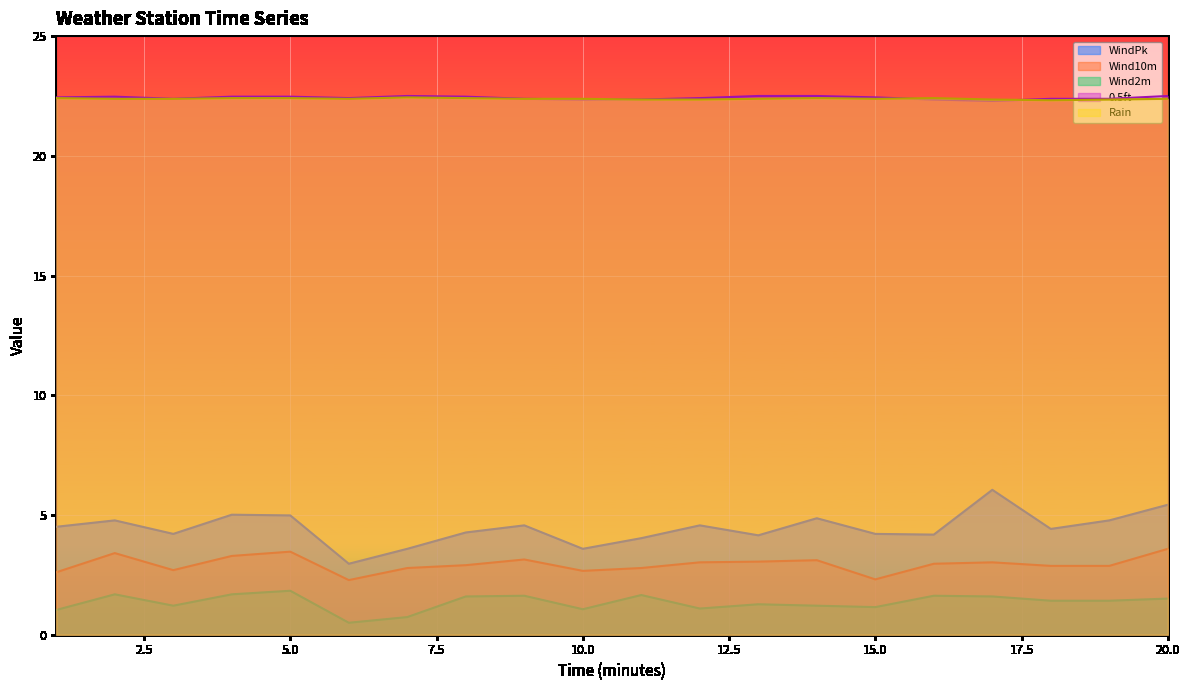

The 0.5ft series shows 8.7 at 8. True or false?

False